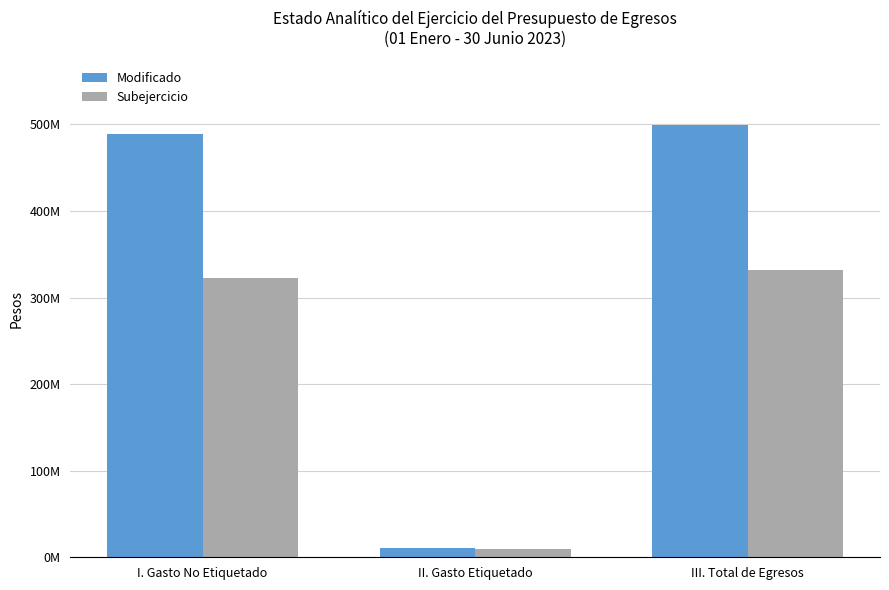

Are the bars grouped side by side (vs. stacked)?

Yes